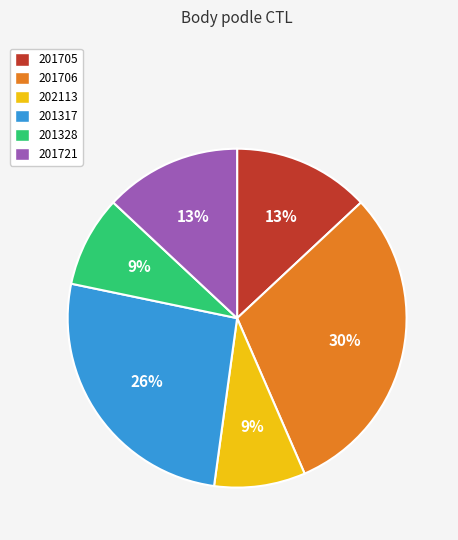

Does 201705 represent more than half of the total?

No